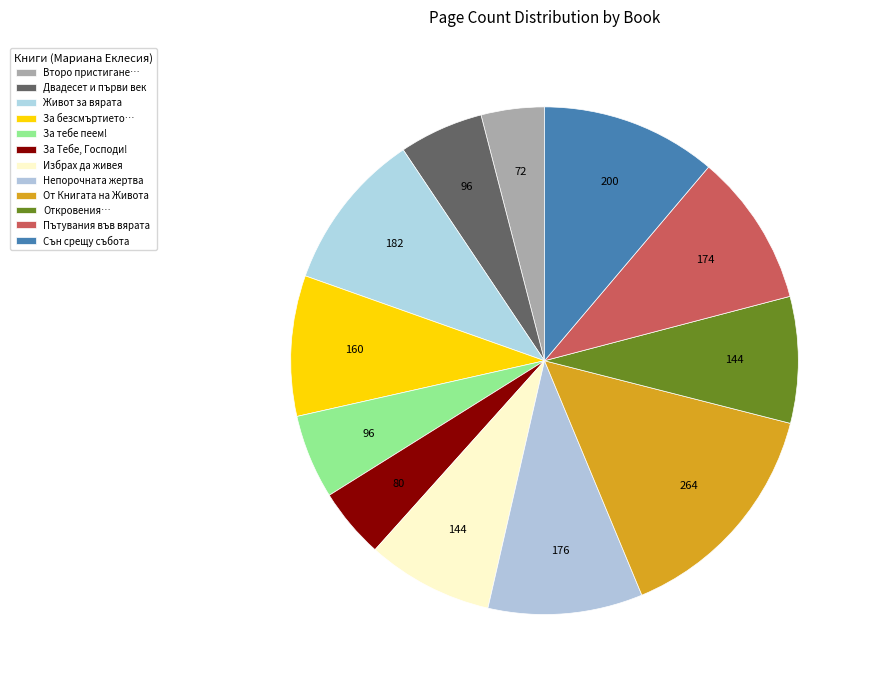

To the nearest percent, what portion does Пътувания във вярата represent?

10%